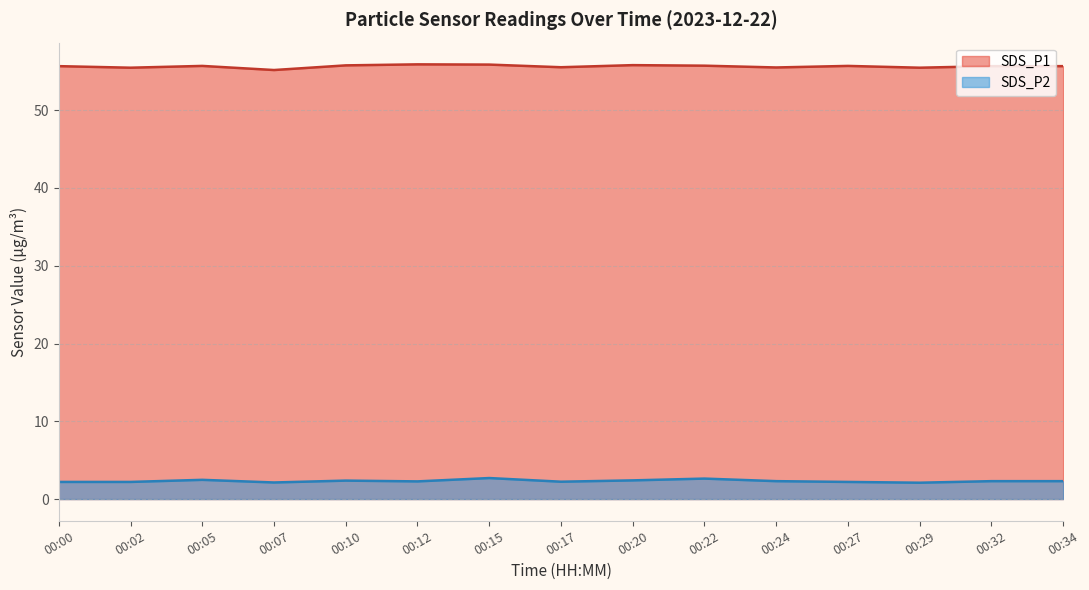

Which series changed the most between 01:00 and 02:30?

SDS_P1